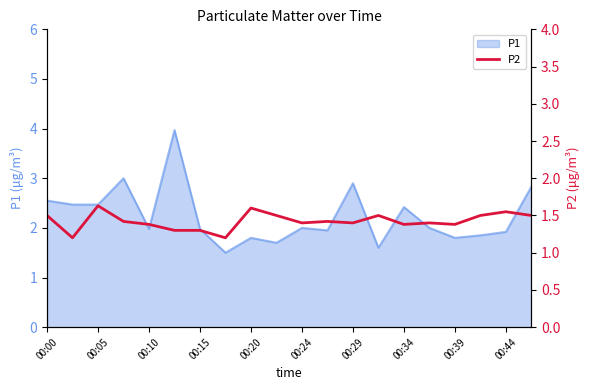

True or false: the data has more than 0 interior local peaks.

True